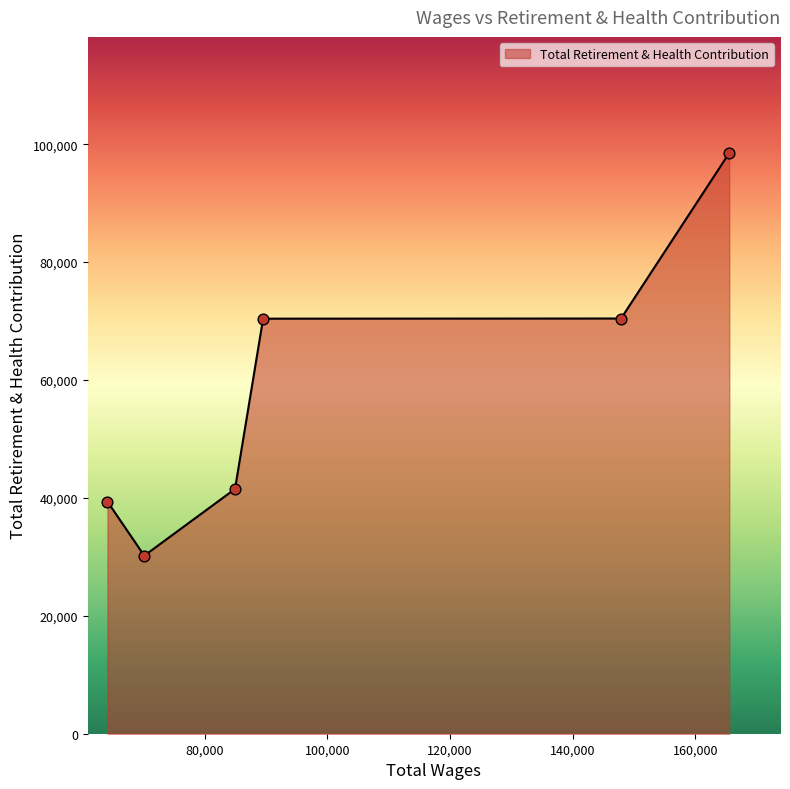

What is the difference between the second highest and minimum values?

40230